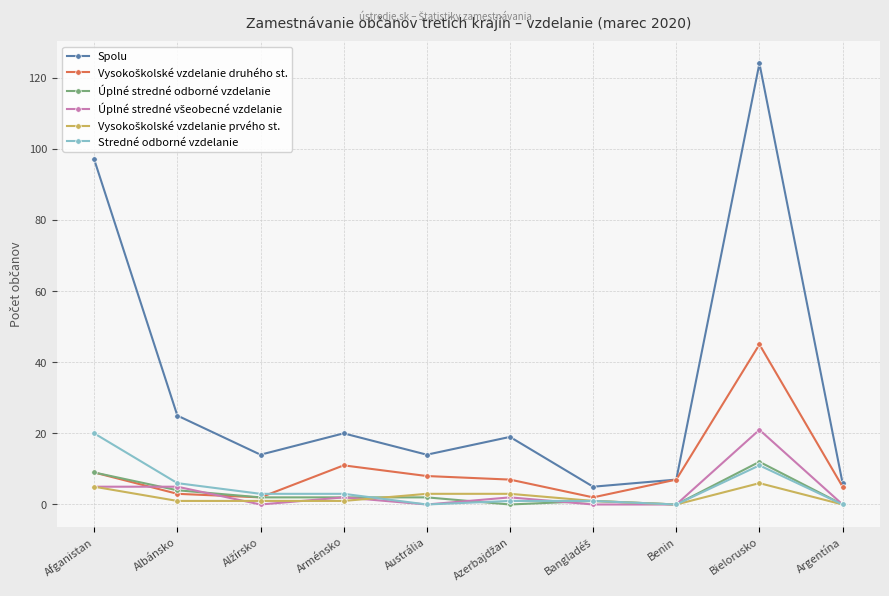

What is the greatest value displayed?

124